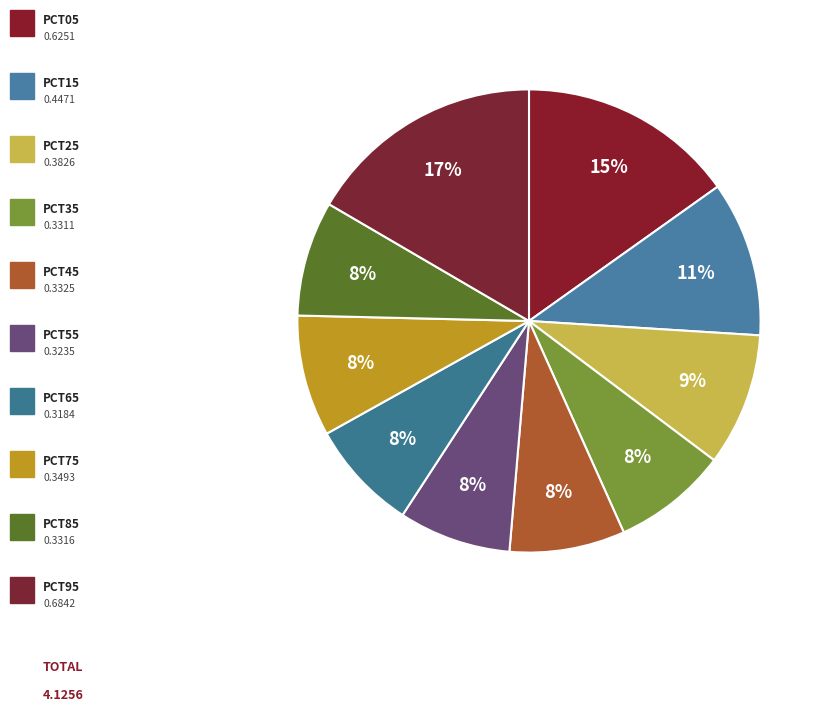

How many slices are in this pie chart?

10